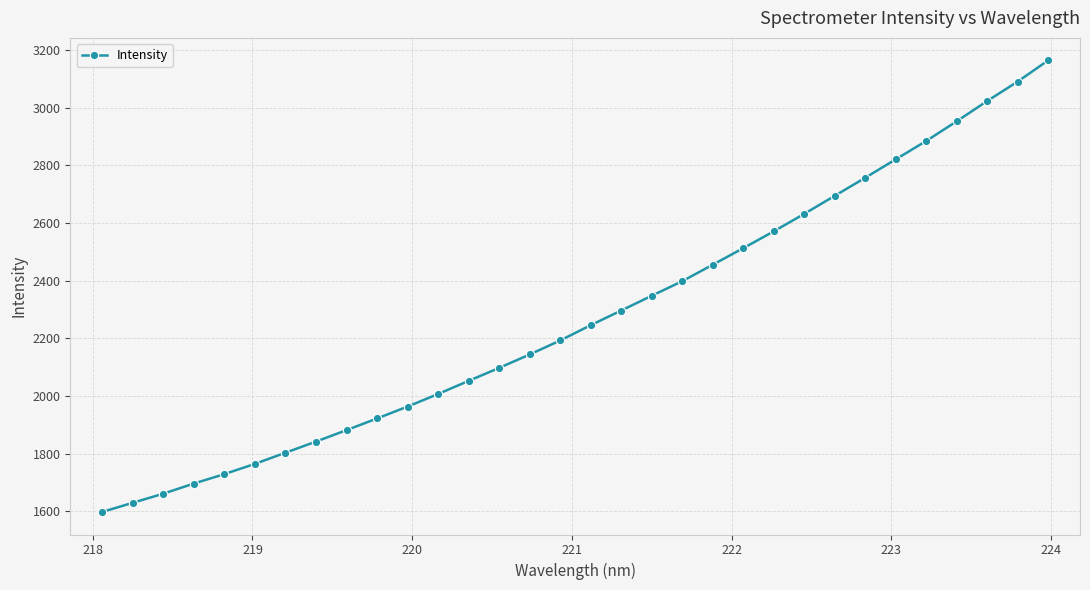

Reading left to right, list all the values displayed in this chart.

1598.1	1629.8	1661.4	1696.5	1729.2	1764.8	1803.4	1842.1	1881.9	1922.2	1963.5	2007.1	2052.7	2097.6	2144.2	2192.7	2245.7	2296.5	2347.8	2398.3	2455.4	2512.8	2571.1	2631.7	2694.3	2757.0	2820.8	2884.4	2952.8	3023.0	3090.4	3163.8